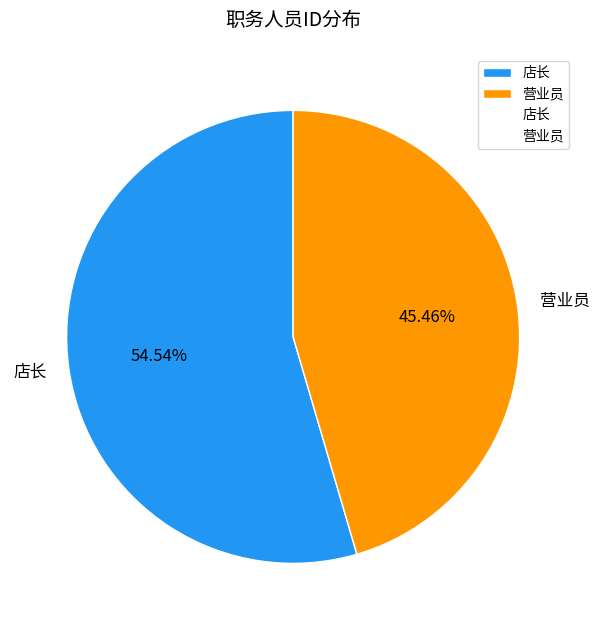

Rank the categories by value from lowest to highest.

营业员, 店长